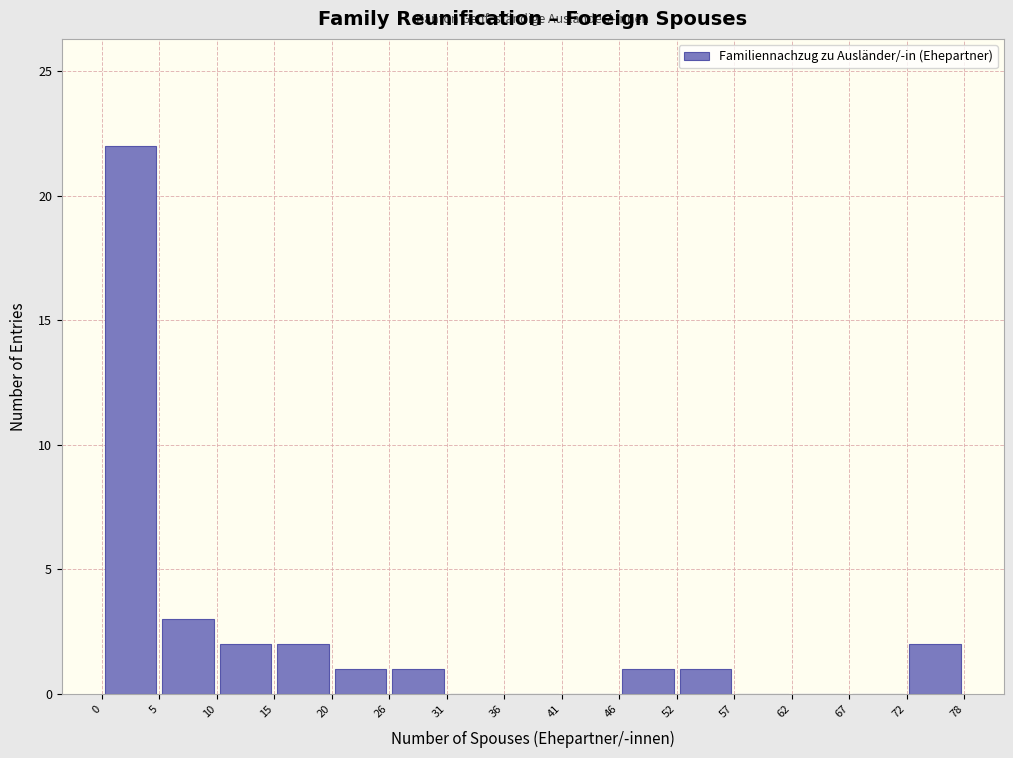

How tall is the bar that spans 46 to 52 on the x-axis? The values are not printed on the chart, so give them approximately, as read against the axis.

1